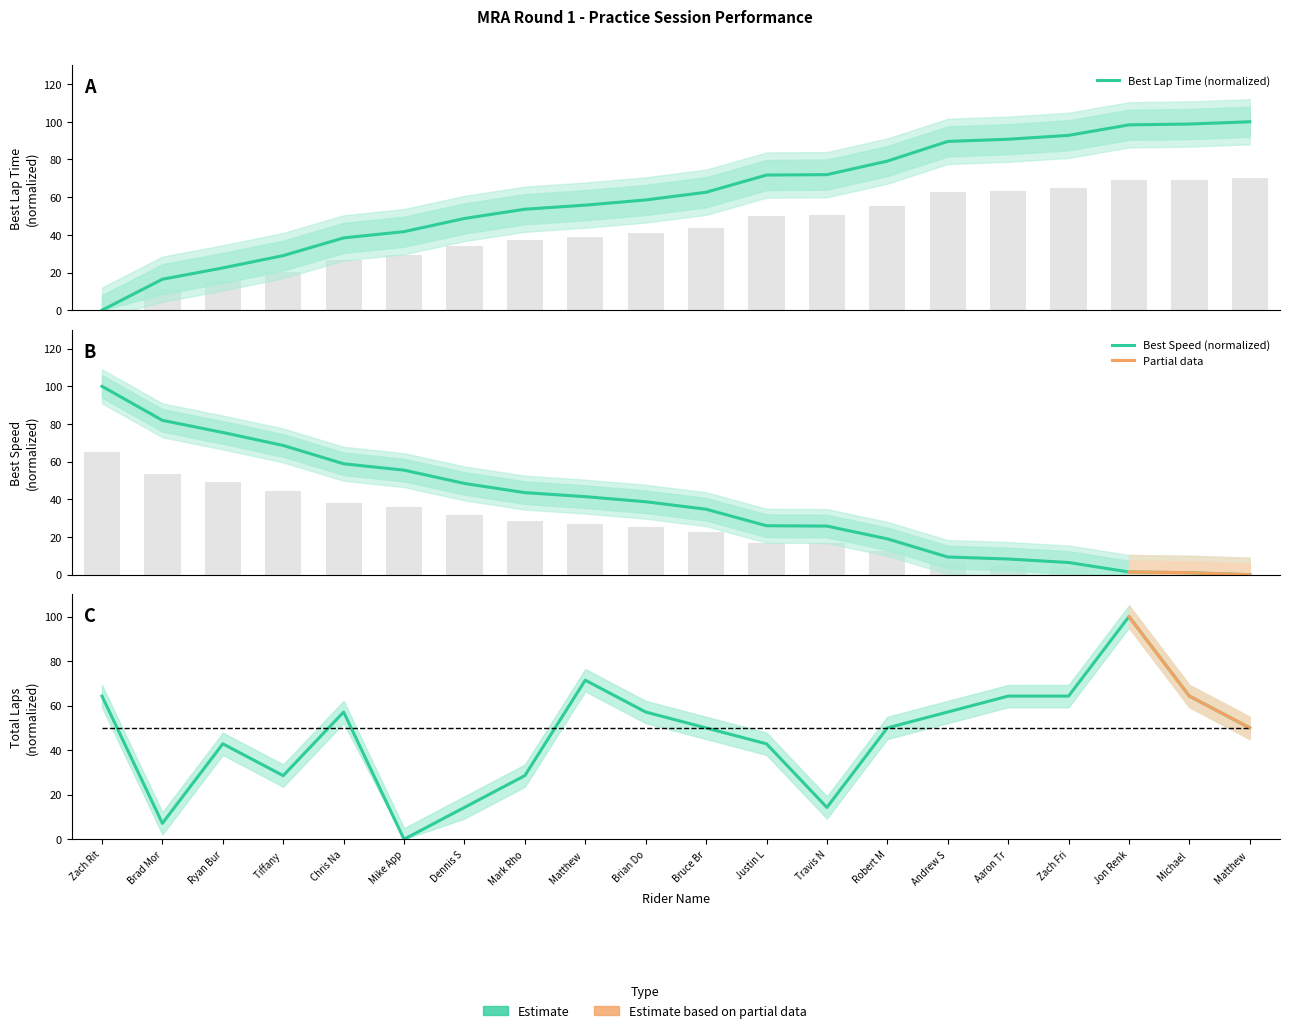

Where is Best Speed nearest to the value 32?

Dennis S